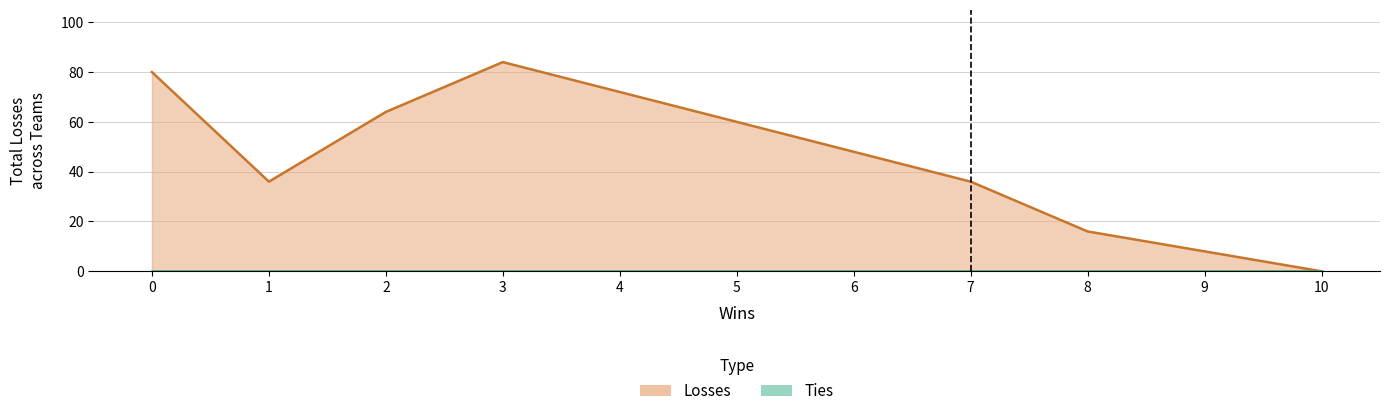

True or false: Losses has more than 0 points higher than both neighbors.

False